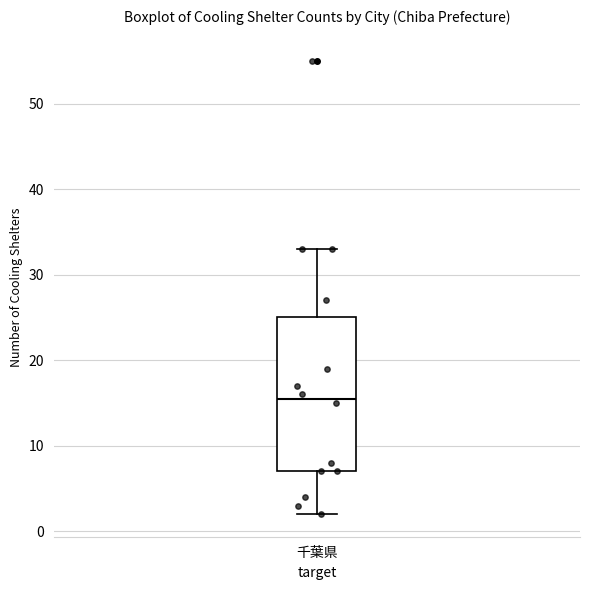

Where does the median line of the box for 千葉県 sit on the y-axis? The values are not printed on the chart, so give them approximately, as read against the axis.

16